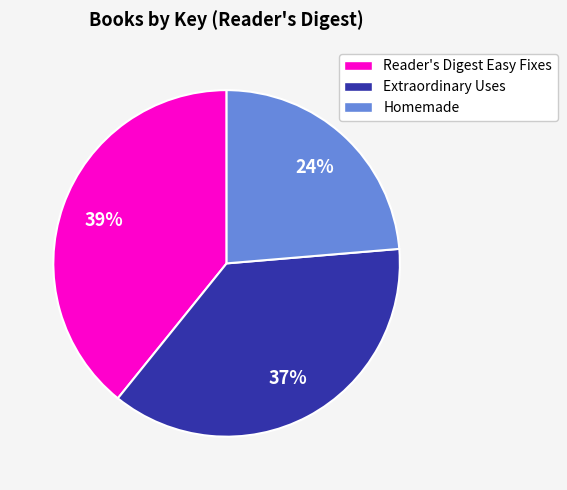

What is the ratio of the value at Extraordinary Uses to the value at Reader's Digest Easy Fixes?

0.9